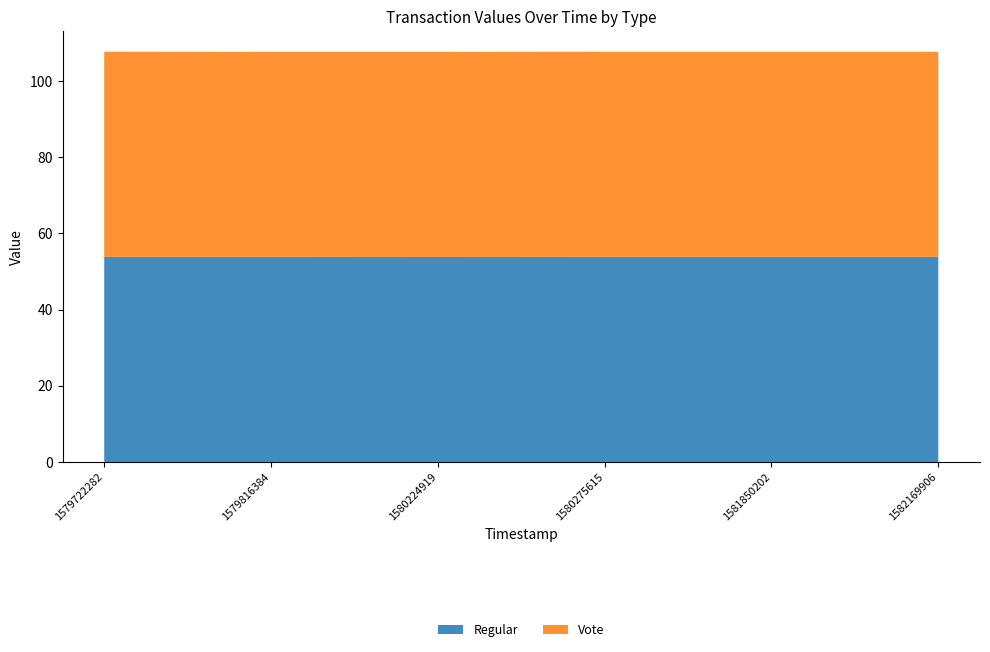

Reading right to left, list all the values displayed in this chart.

Regular: 1582169906=53.8	1581850202=53.8	1580275615=53.8	1580224919=53.8	1579816384=53.8	1579722282=53.8
Vote: 1582169906=53.8	1581850202=53.8	1580275615=53.8	1580224919=53.8	1579816384=53.8	1579722282=53.8